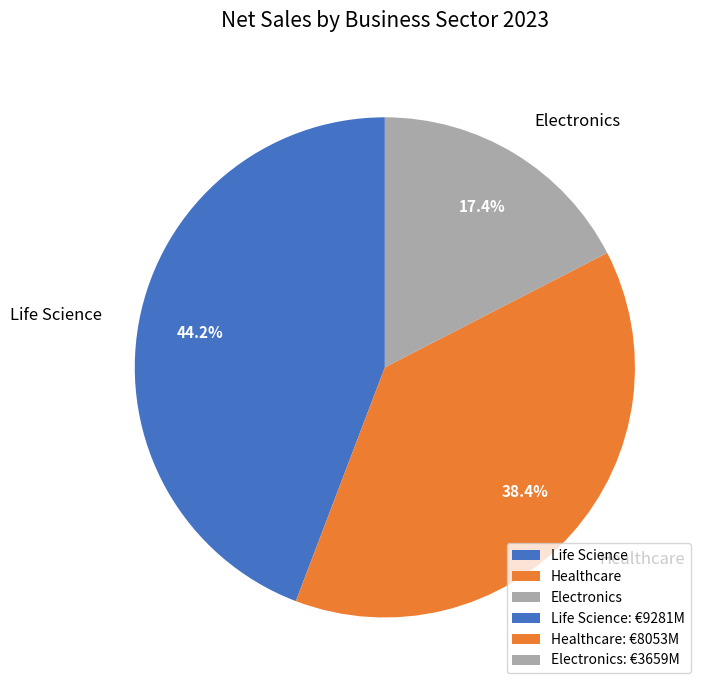

Rank the categories by value from lowest to highest.

Electronics, Healthcare, Life Science